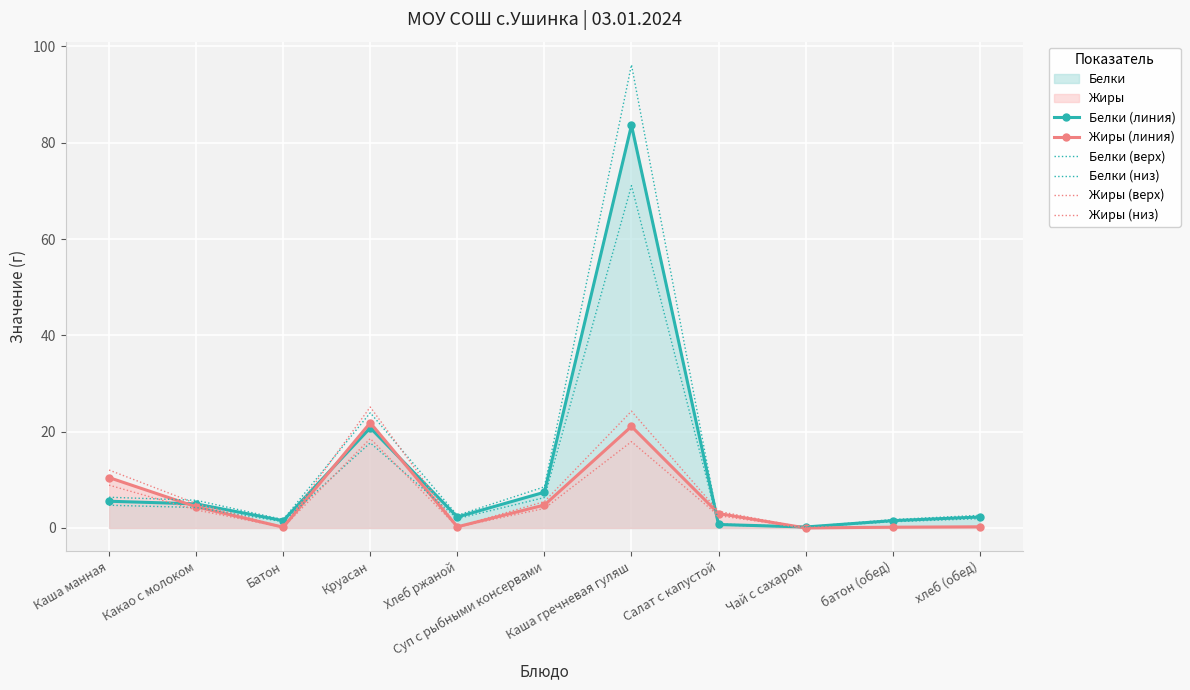

Reading right to left, transcribe all the data shown in this chart.

Белки (линия): 2.3	1.5	0.2	0.7	83.6	7.4	2.3	20.8	1.5	5.0	5.5
Жиры (линия): 0.2	0.2	0.0	3.0	21.1	4.8	0.2	21.8	0.2	4.4	10.5
Белки (верх): 2.6	1.7	0.2	0.8	96.2	8.5	2.6	23.9	1.7	5.8	6.4
Белки (низ): 1.9	1.3	0.2	0.6	71.1	6.3	1.9	17.7	1.3	4.2	4.7
Жиры (верх): 0.3	0.2	0.0	3.4	24.3	5.5	0.3	25.1	0.2	5.1	12.0
Жиры (низ): 0.2	0.1	0.0	2.5	17.9	4.0	0.2	18.6	0.1	3.7	8.9